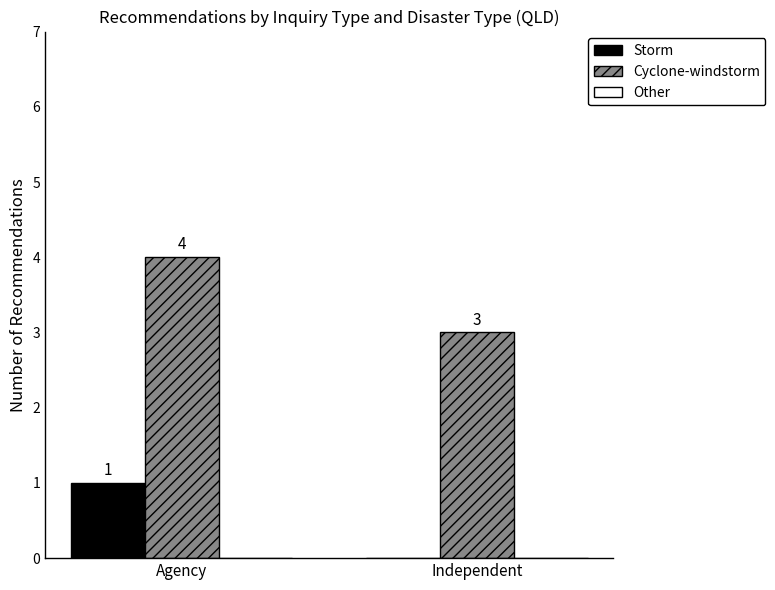

What is the sum of all Storm values?

1